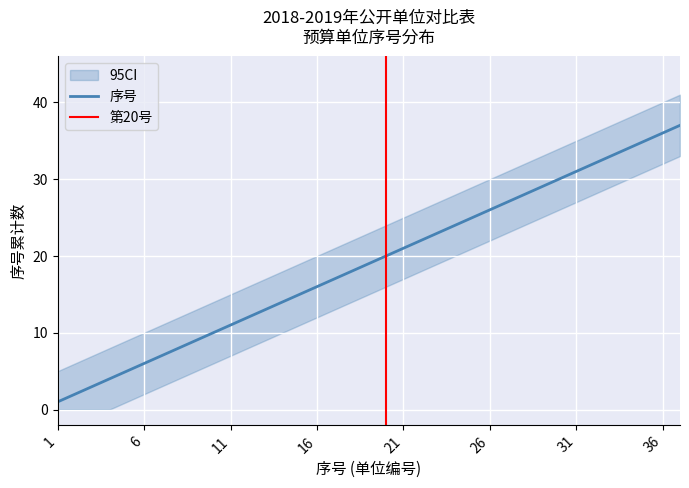

The upper series shows 6 at 2. True or false?

True